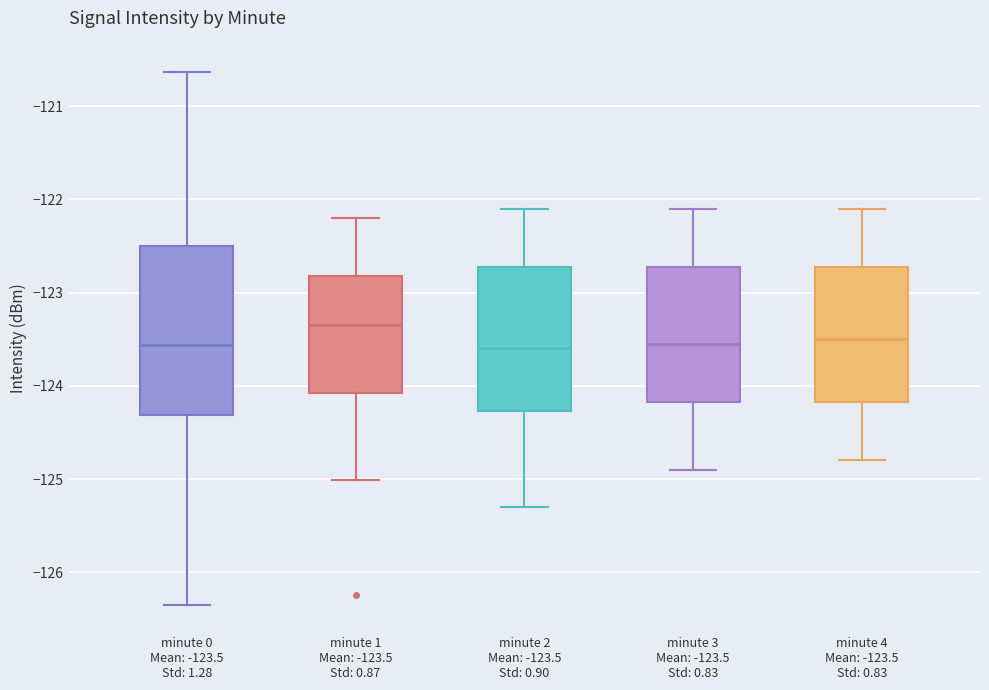

Which box is the tallest, from its lower edge to its upper edge?

minute 0 Mean: -123.5 Std: 1.28